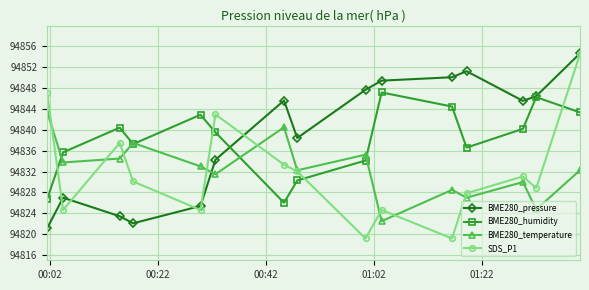

At how many categories does at least one series exceed 94844?

9